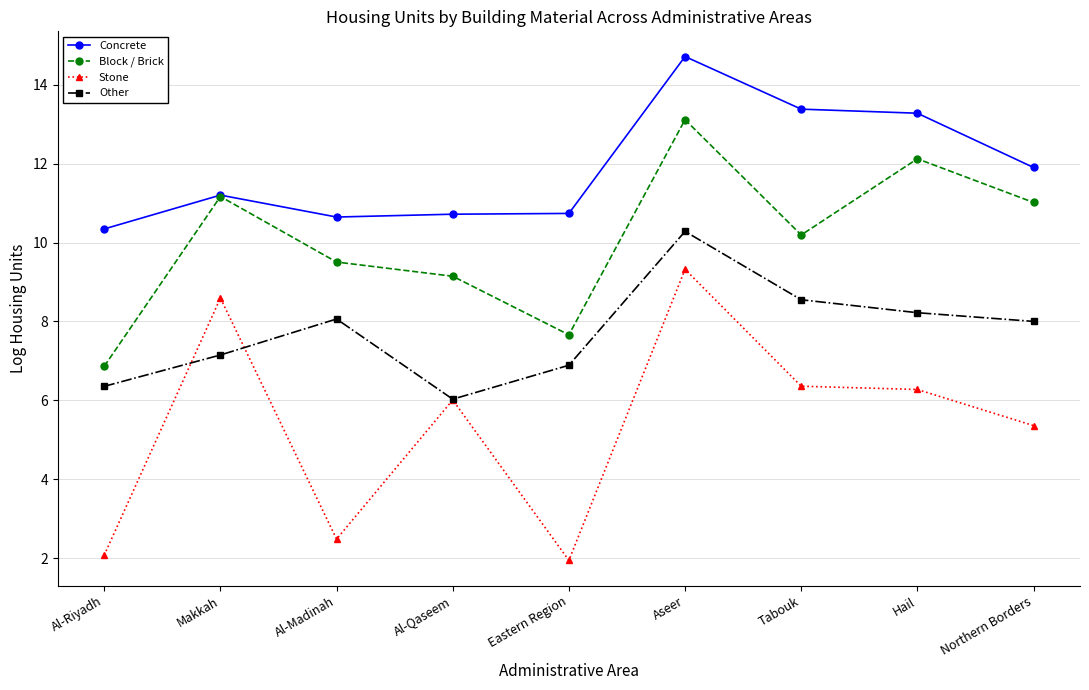

List the series in order of their peak value, highest first.

Concrete, Block / Brick, Other, Stone